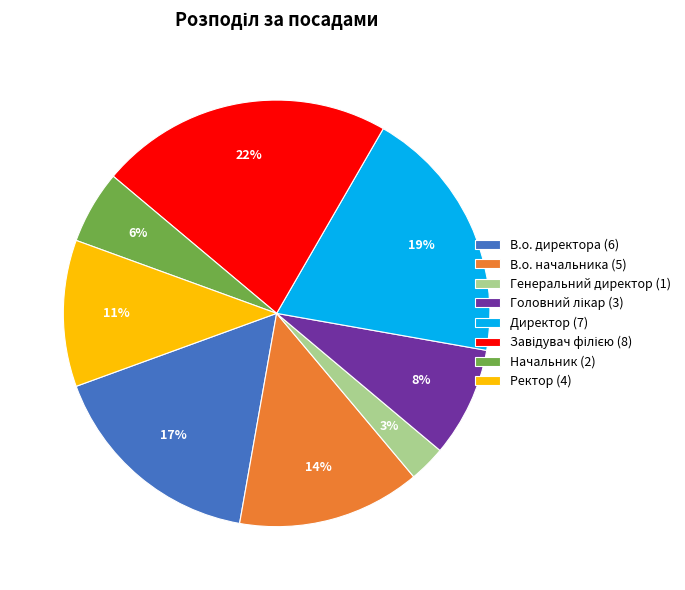

To the nearest percent, what is the difference between the largest and smallest slice percentages?

19%